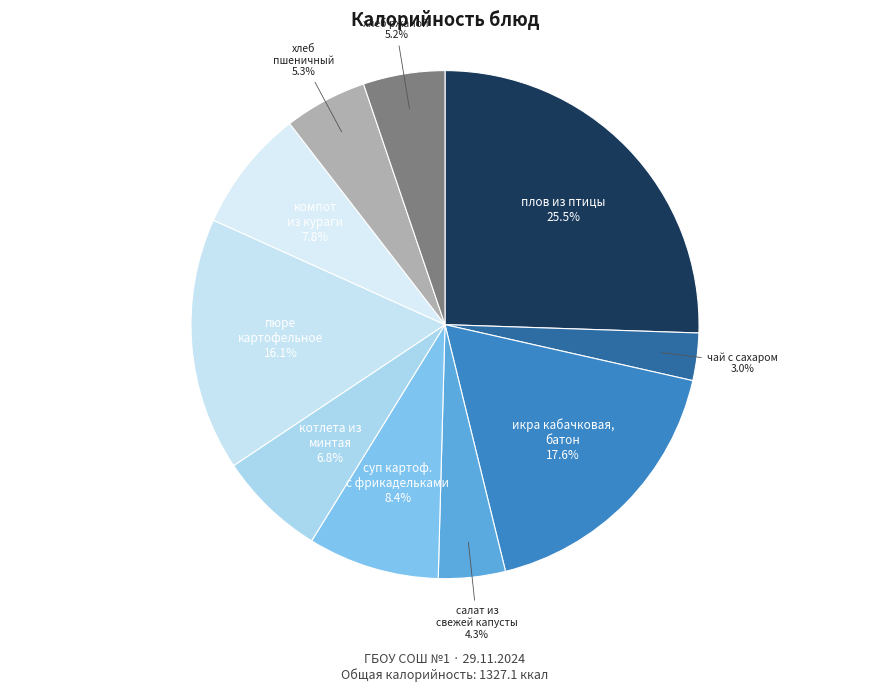

How many slices are in this pie chart?

10